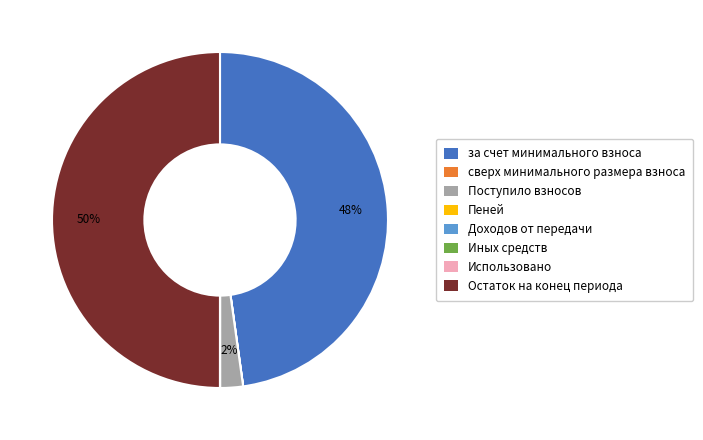

To the nearest percent, what is the average slice percentage?

12%